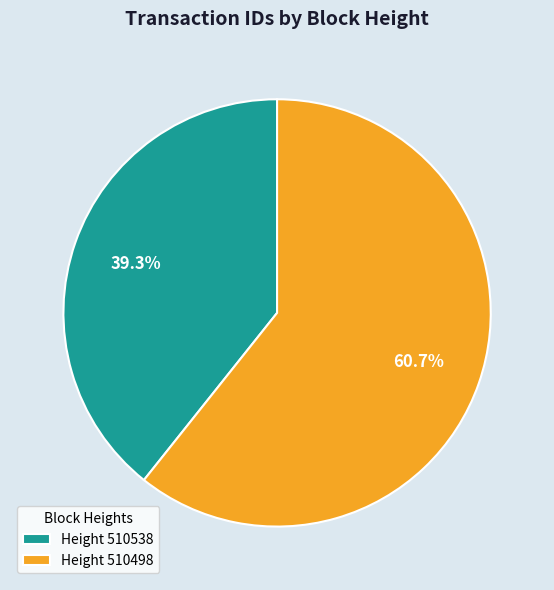

What percentage do Height 510538 and Height 510498 together represent?

100.0%